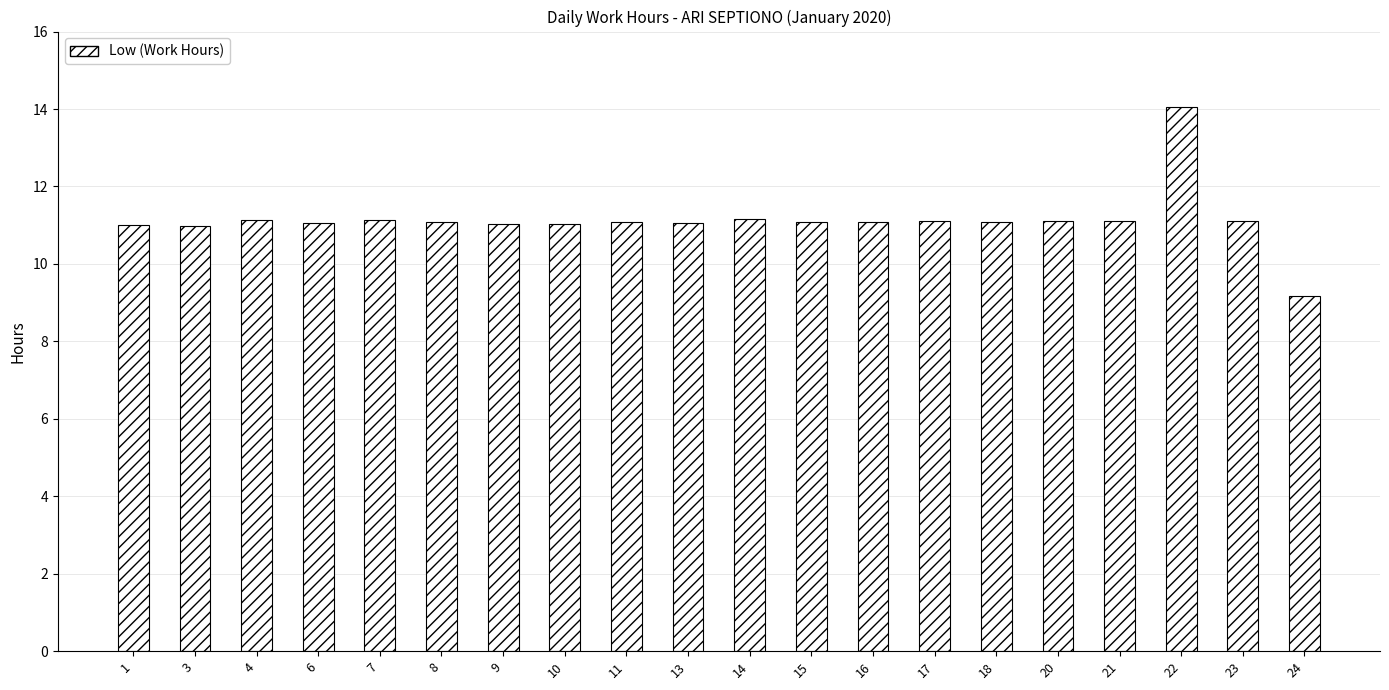

What is the difference between the maximum and minimum values?

4.9